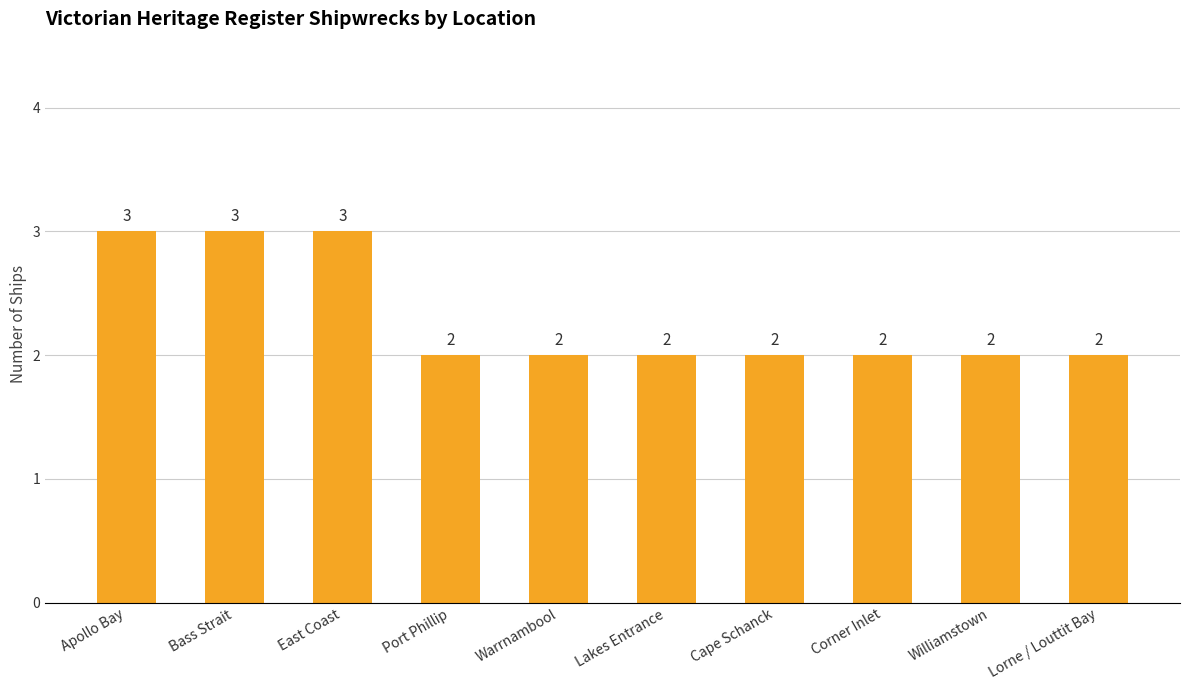

True or false: the data shows 1 at Lakes Entrance.

False